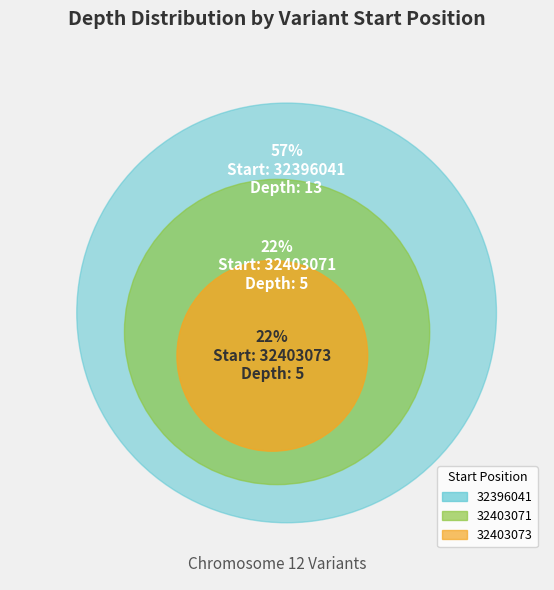

How many segments does this pie chart have?

3